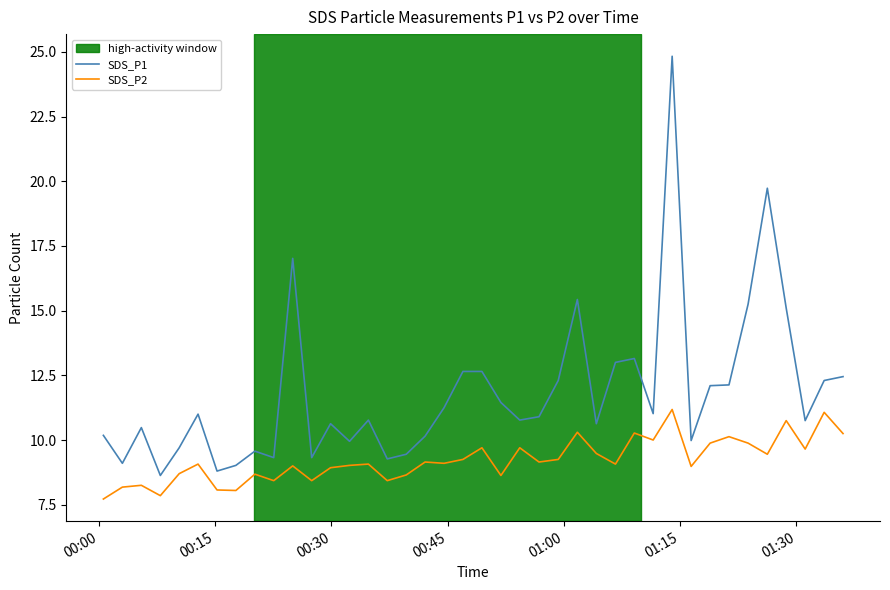

List the series in order of their overall mean, lowest first.

SDS_P2, SDS_P1